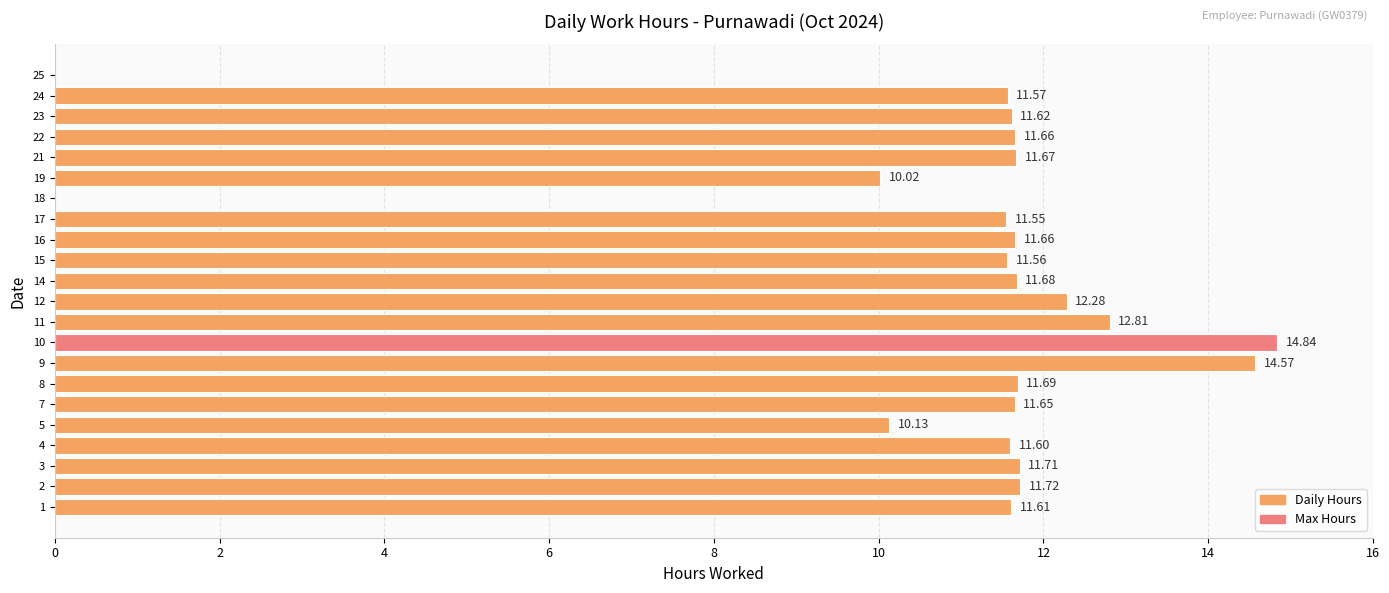

What is the sum of the values at 4 and 24?

23.2